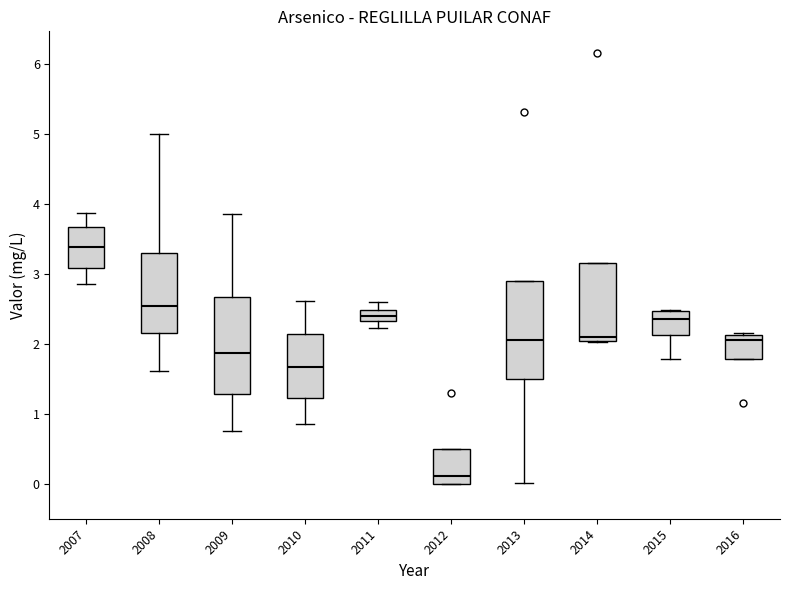

Which box's median line is the lowest?

2012